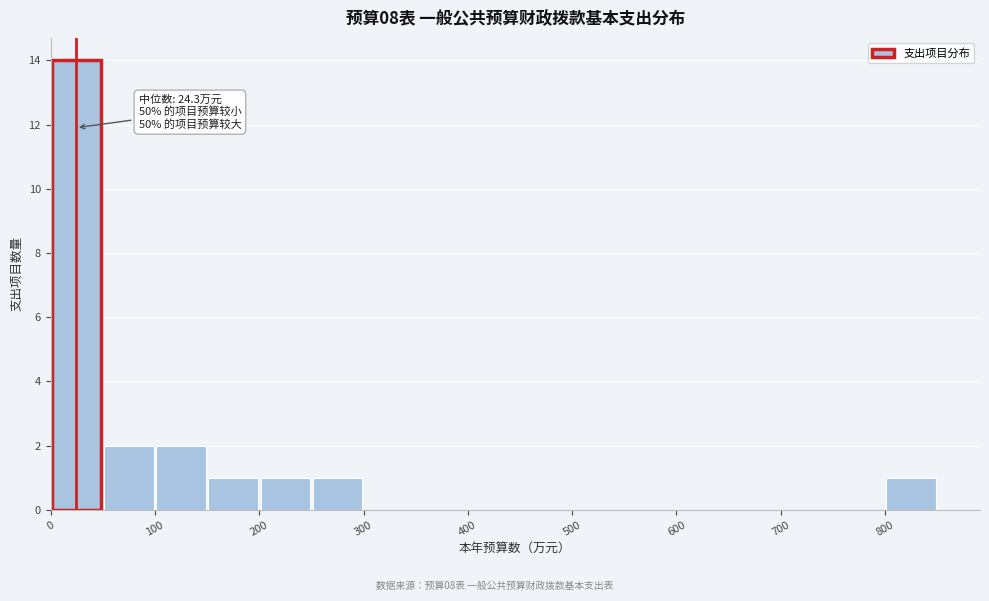

Over which range of the x-axis is the bar tallest?

0 to 50